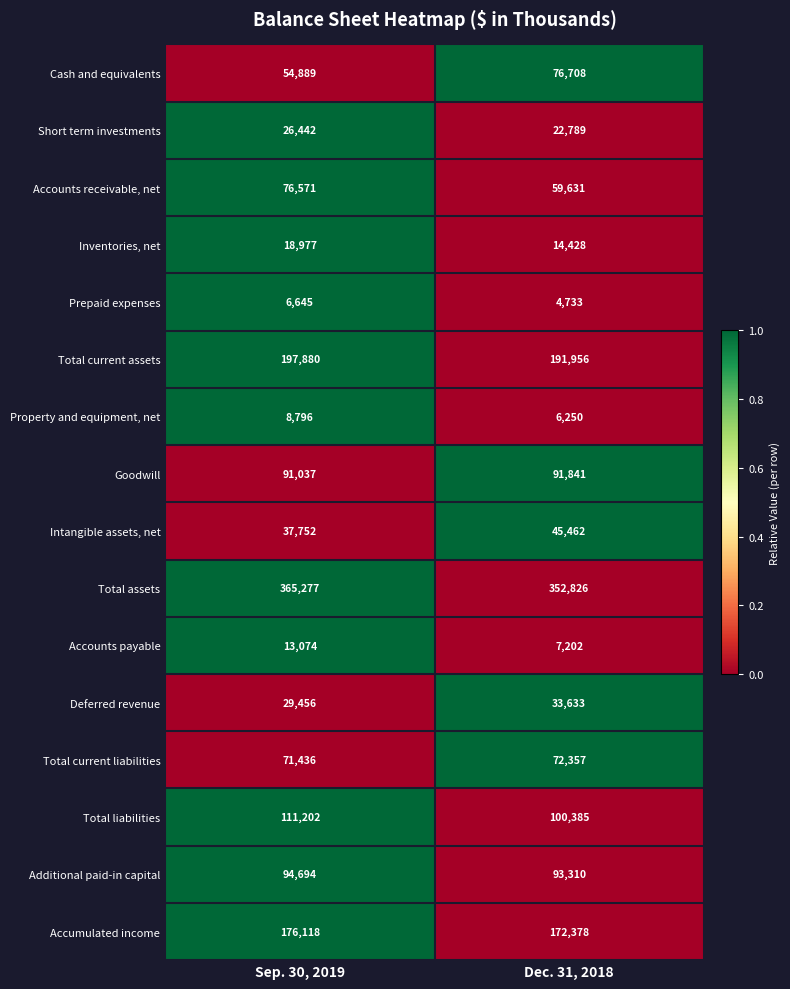

Is it true that Goodwill equals 40929 at Sep. 30, 2019?

False